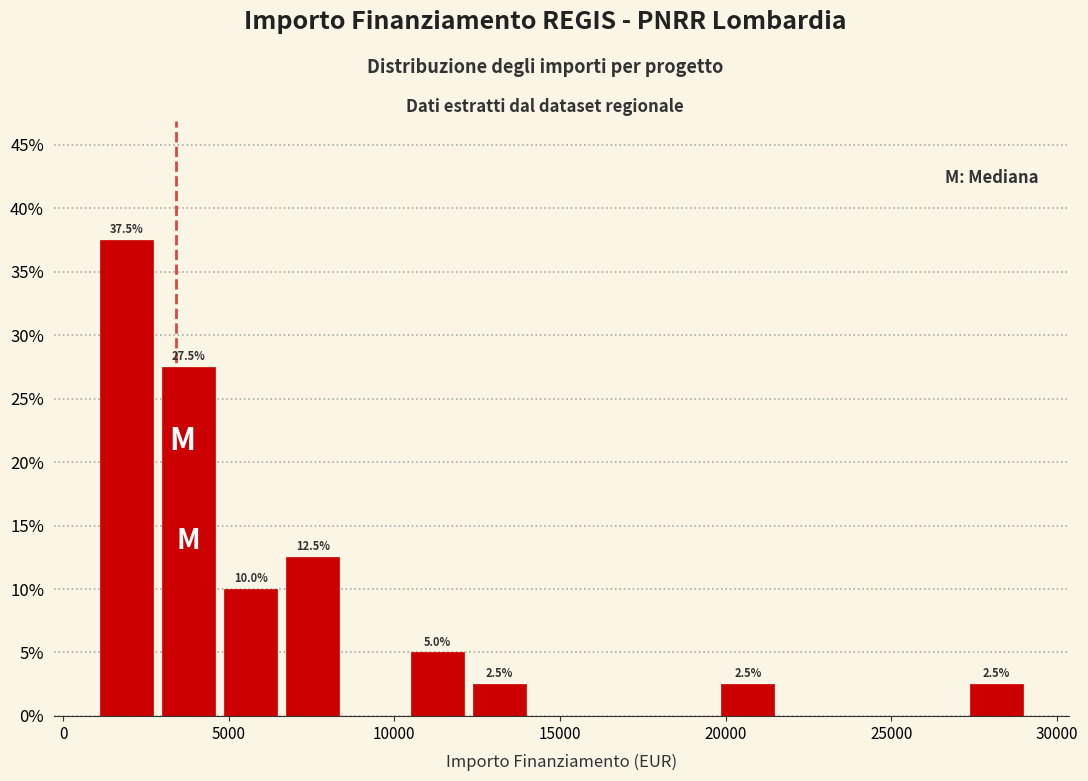

Around what value on the x-axis is the tallest bar? Give the approximate position of its centre, as read against the axis.

2000